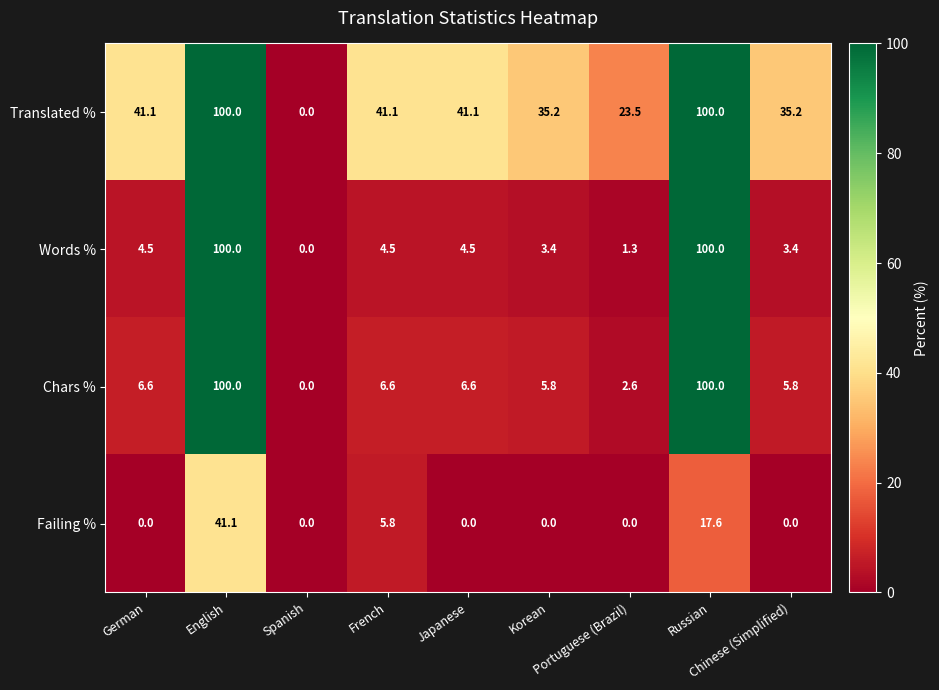

What is the difference between the second highest and minimum values in the Chars % series?

100.0